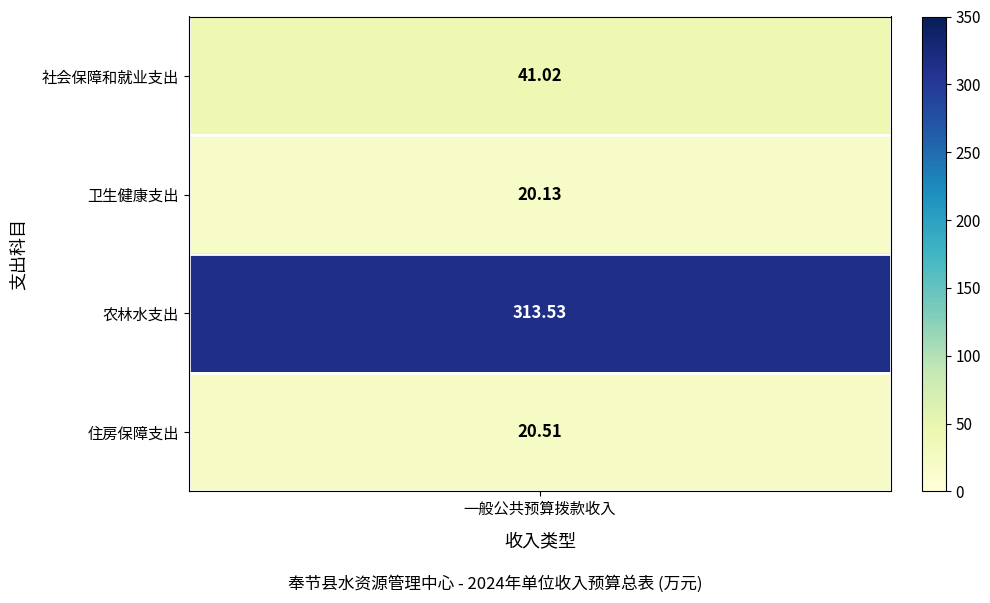

What is the change in value from 1 to 3?

+0.4